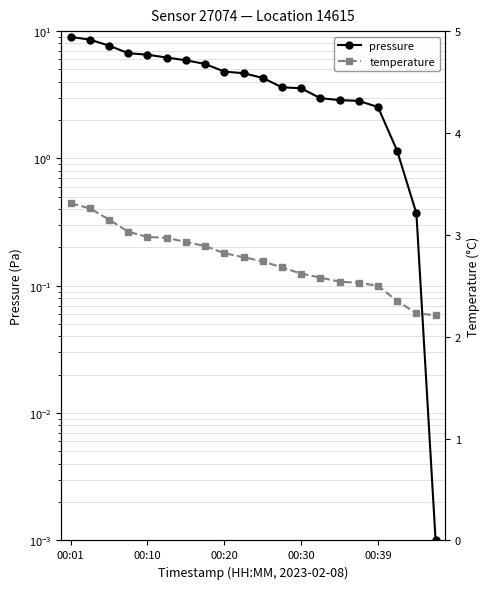

How many intersections are there between temperature and pressure?

1